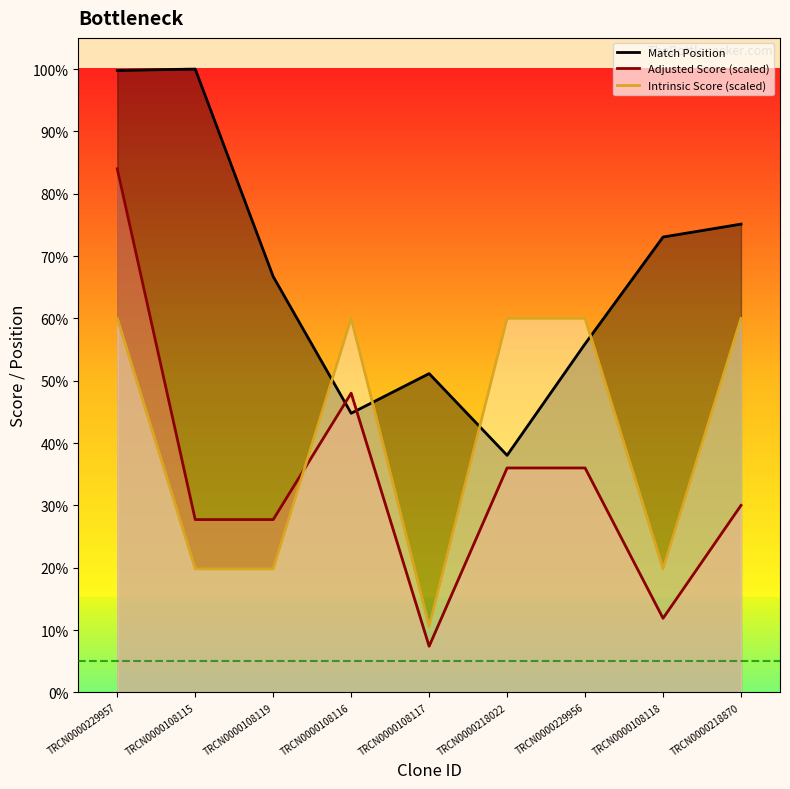

Does the chart display data point markers on the line(s)?

No